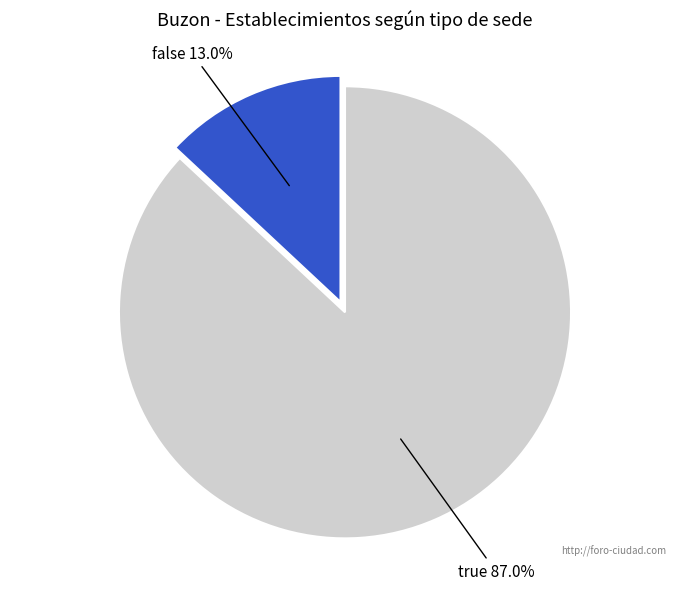

Does any single category account for the majority?

Yes